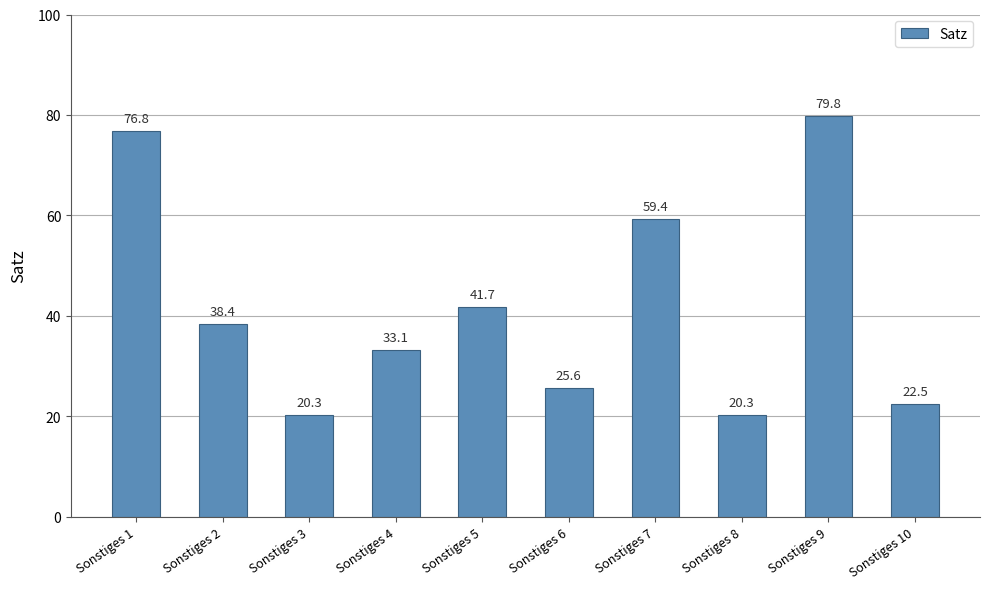

Reading left to right, list all the values displayed in this chart.

Sonstiges 1=76.8	Sonstiges 2=38.4	Sonstiges 3=20.3	Sonstiges 4=33.1	Sonstiges 5=41.7	Sonstiges 6=25.6	Sonstiges 7=59.4	Sonstiges 8=20.3	Sonstiges 9=79.8	Sonstiges 10=22.5